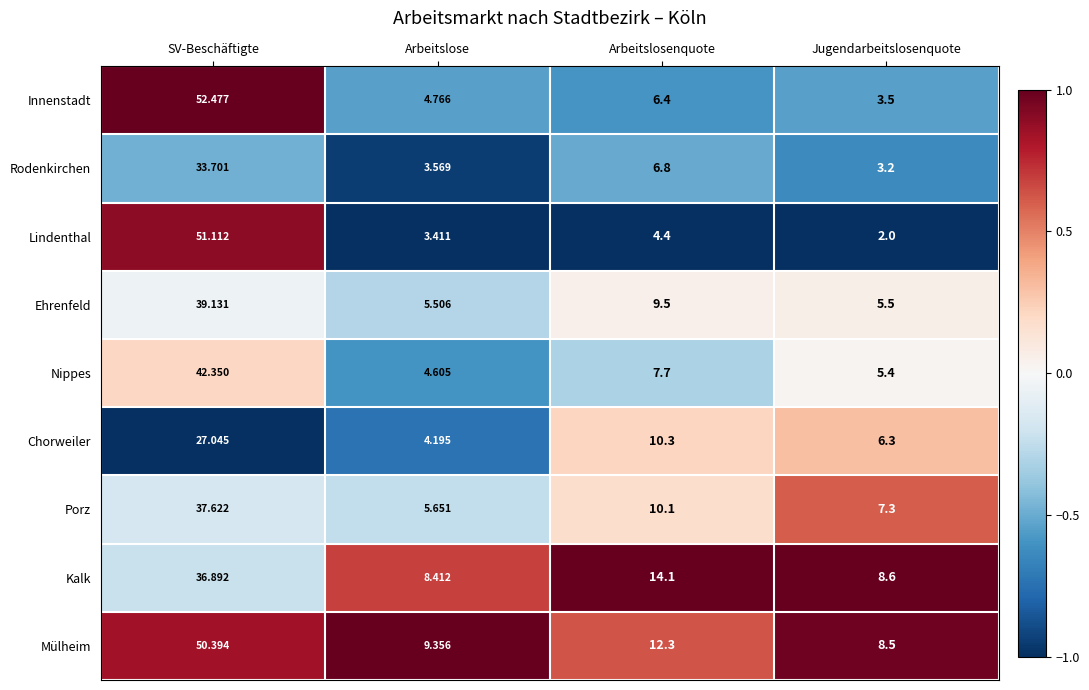

At which category does the chart reach its minimum across all series?

Jugendarbeitslosenquote